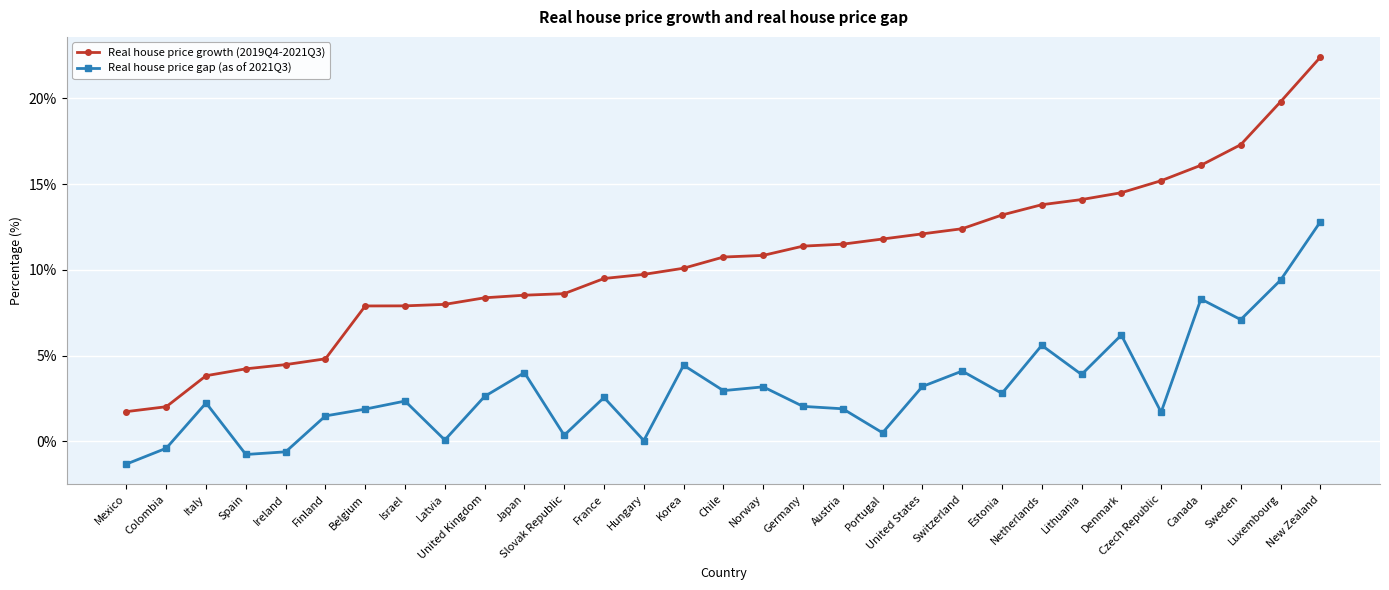

What is the sum of the Real house price growth (2019Q4-2021Q3) values at Switzerland and Colombia?

14.4